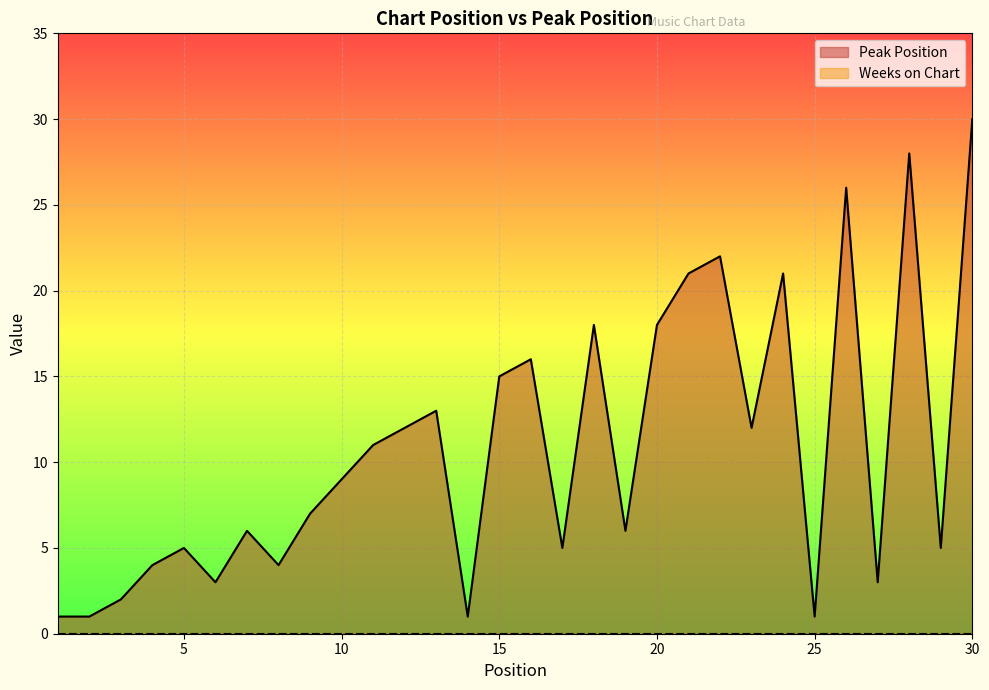

Approximately how many times larger is the value at 28 compared to 27?

9.3